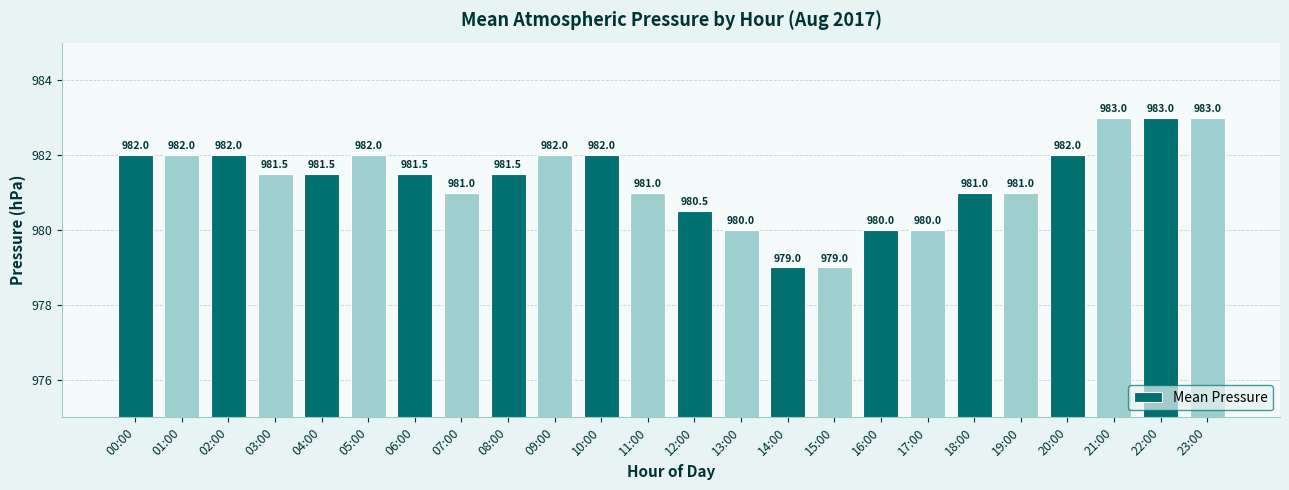

What is the difference between the maximum and second lowest values?

4.0